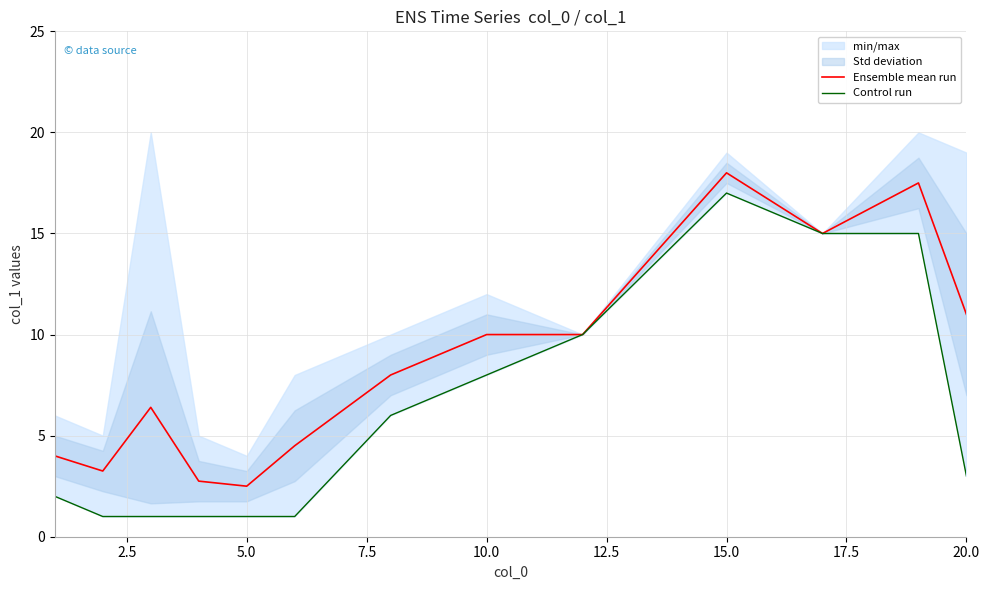

True or false: Control run has a value of 1.6 at 5.0.

False